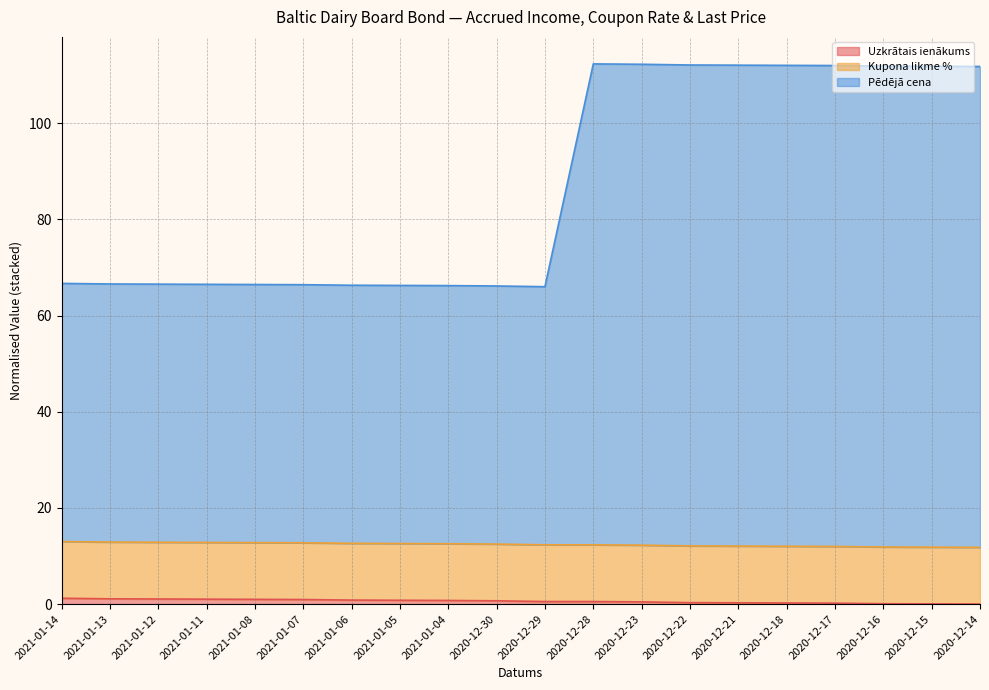

What is the maximum value shown in the chart?

112.3